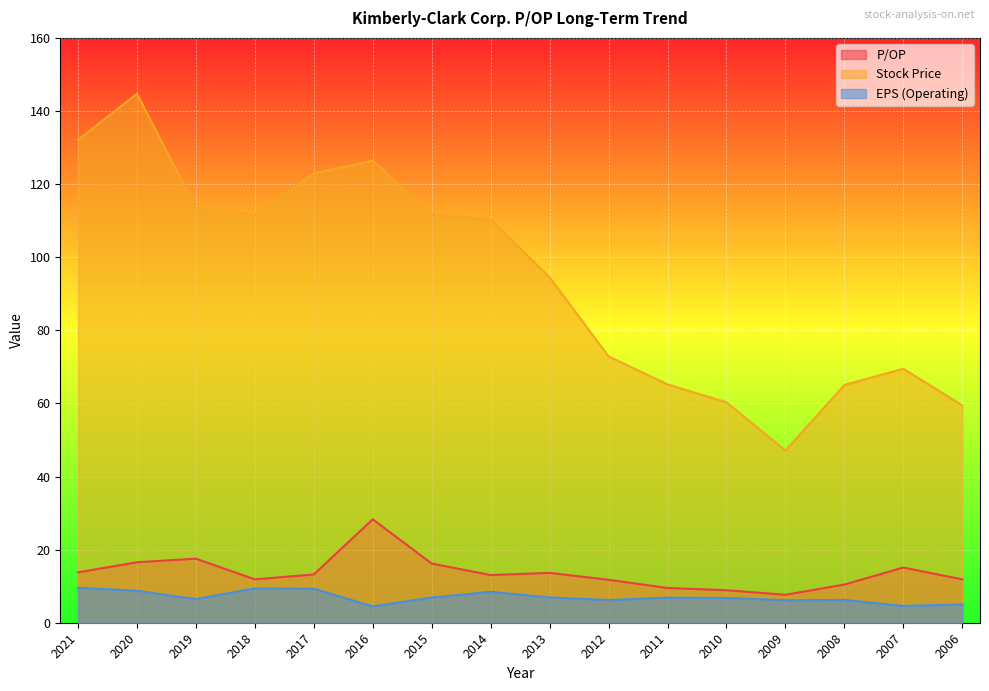

True or false: Stock Price has a value of 66.4 at 2016.

False